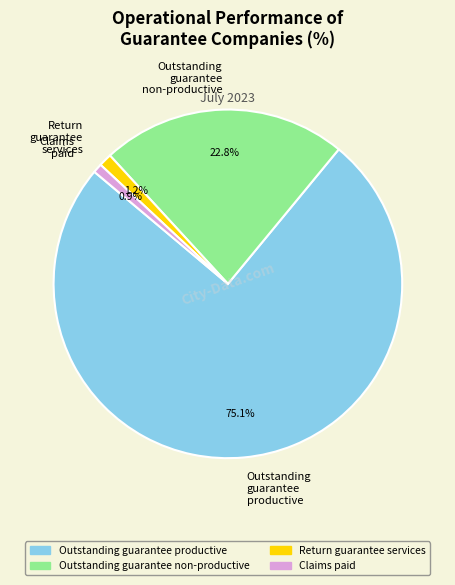

Is the sum of Outstanding guarantee productive and Claims paid greater than half?

Yes